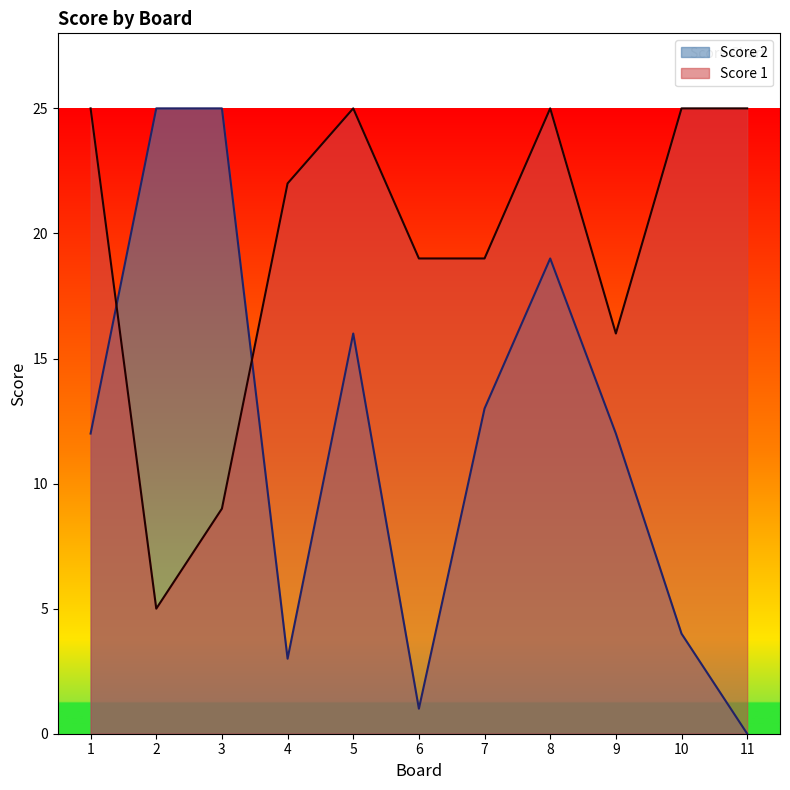

What is the sum of the Score 2 values at 11 and 5?

16